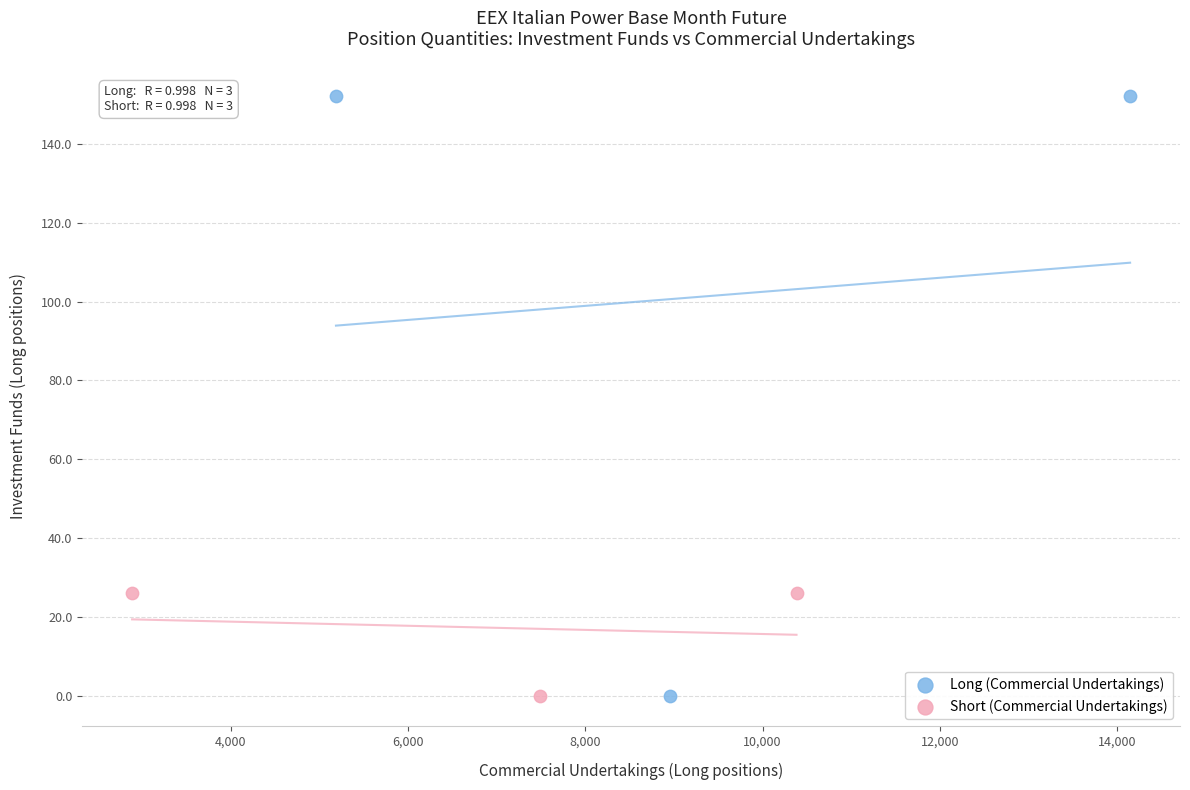

Which series contains the highest Y value?

Long (Commercial Undertakings)